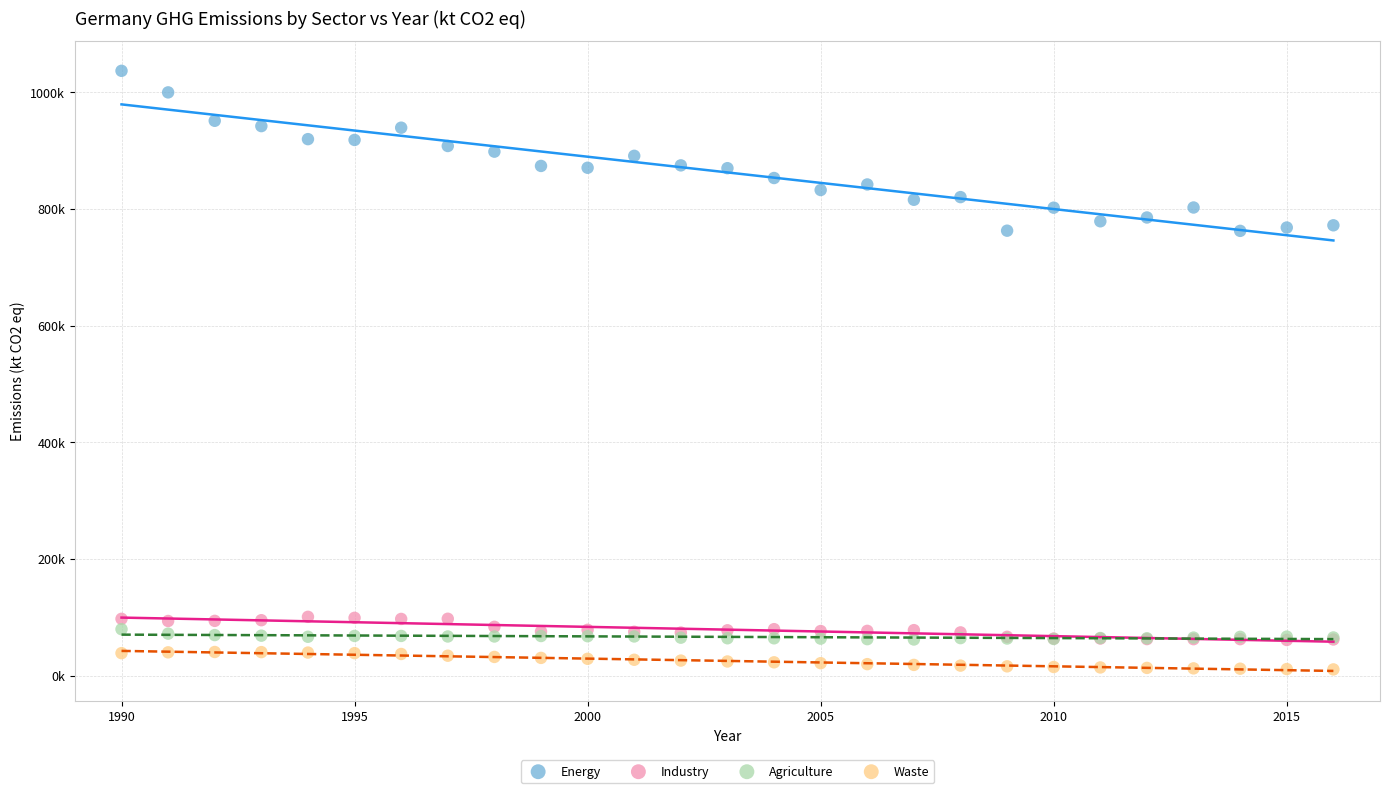

Which series has the widest spread of Y values?

Energy